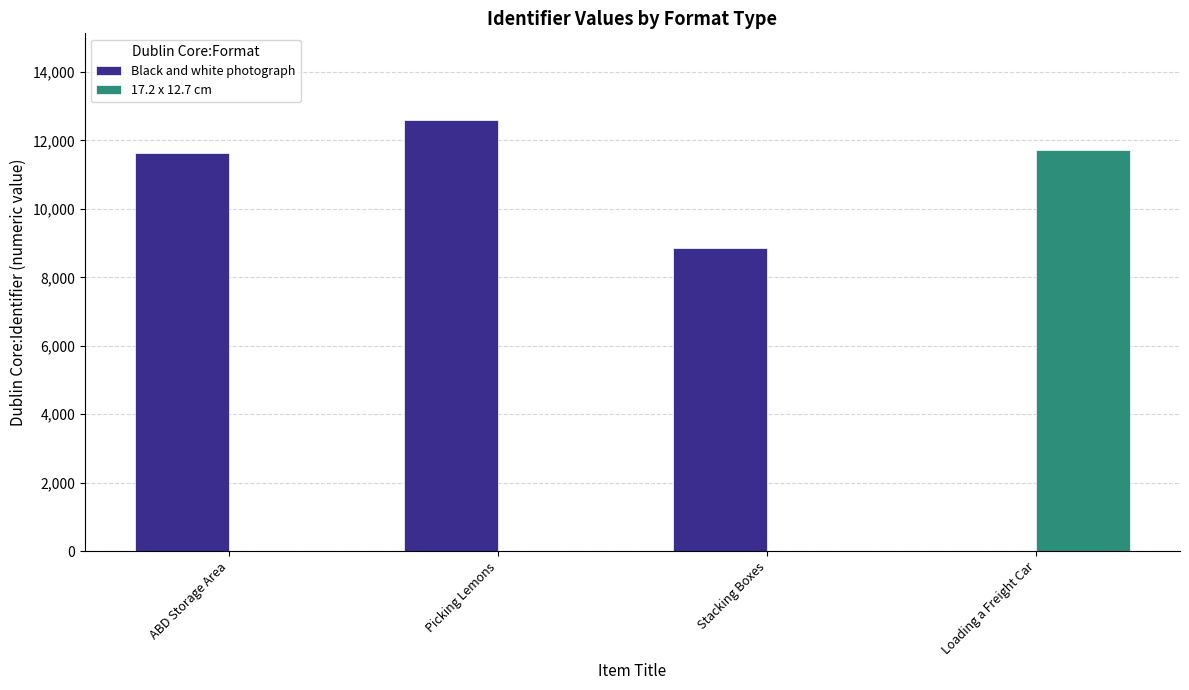

How many values in the 17.2 x 12.7 cm series exceed 0?

1